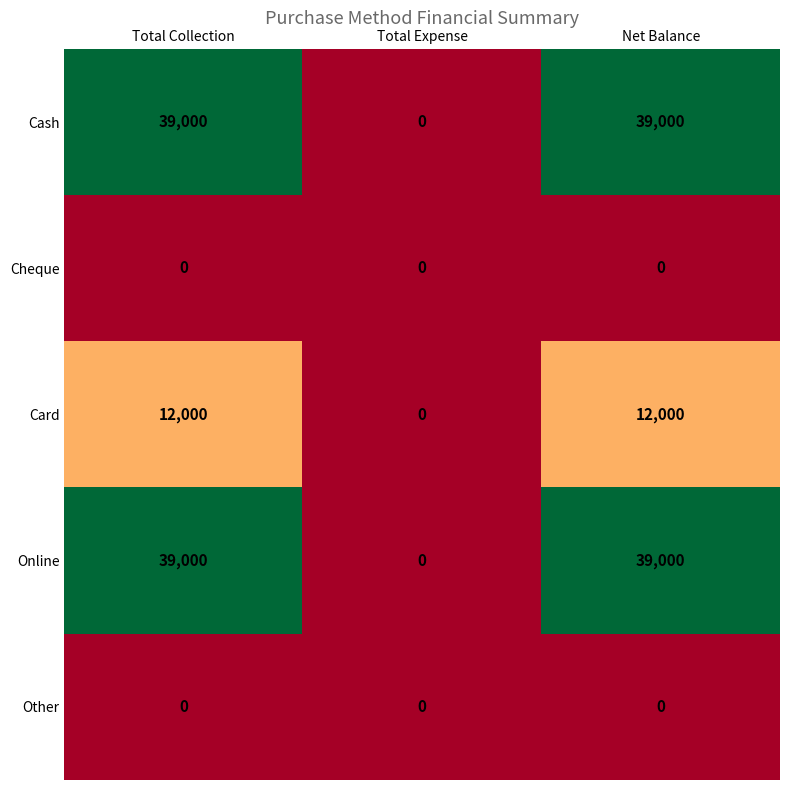

At how many categories does at least one series exceed 9093?

2